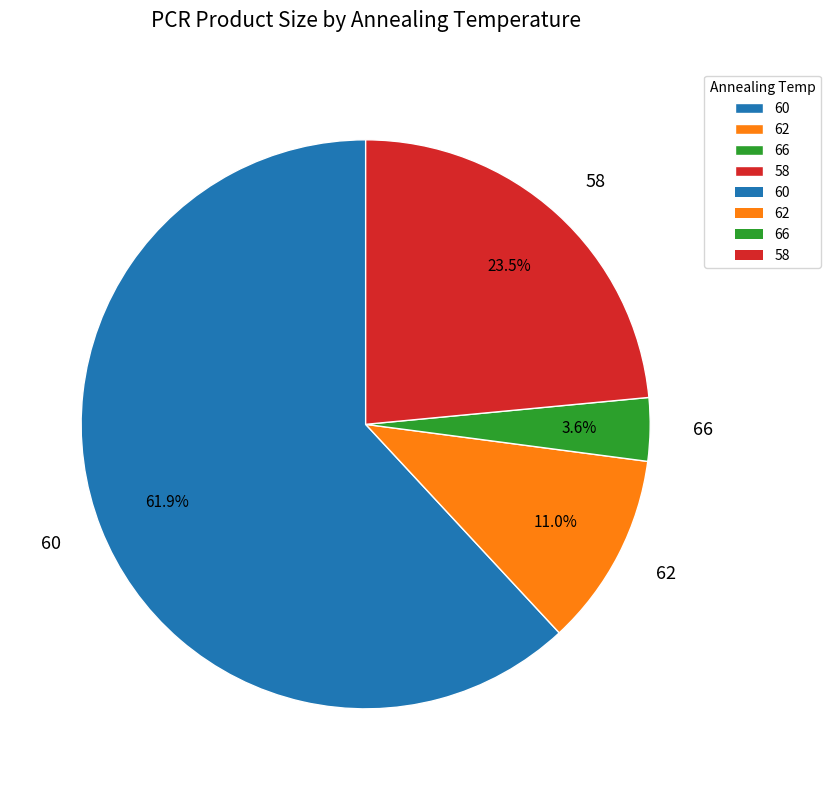

Between 58 and 62, which is larger?

58